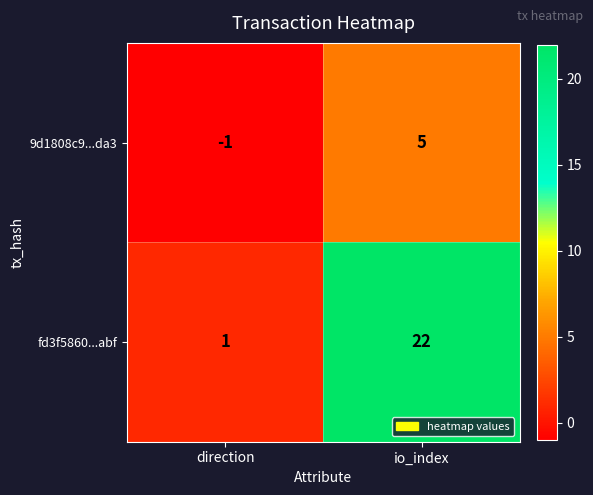

At which label does fd3f5860...abf reach its peak?

io_index